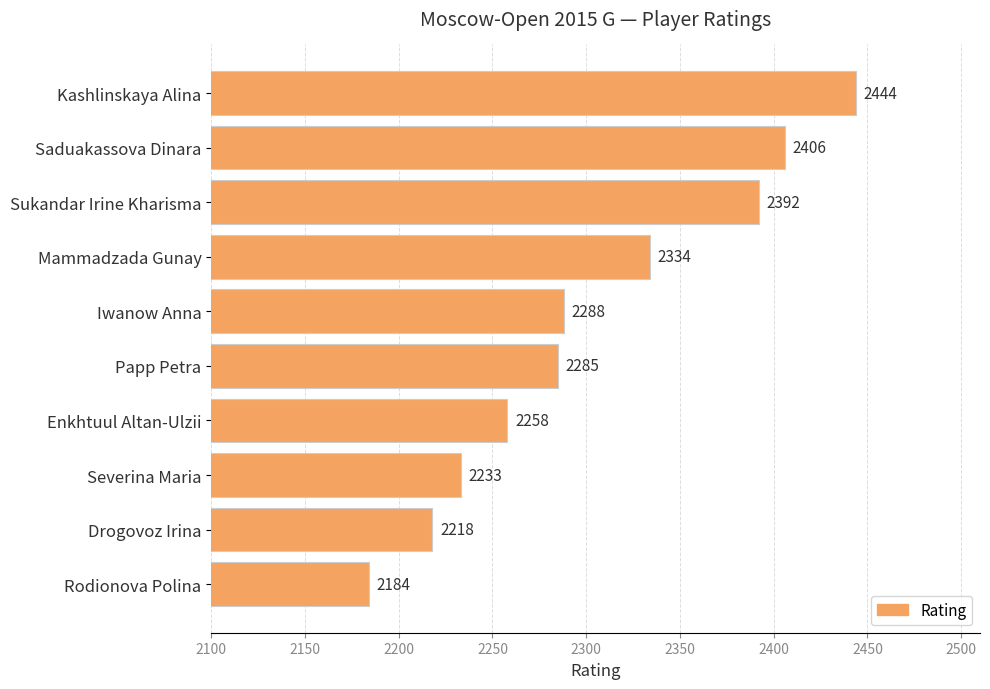

How many bars are there in total?

10